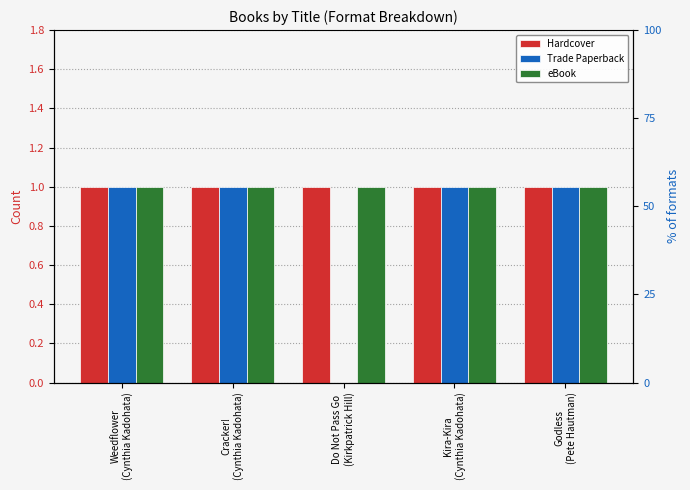

Between Kira-Kira
(Cynthia Kadohata) and Godless
(Pete Hautman), which is larger?

Kira-Kira
(Cynthia Kadohata)